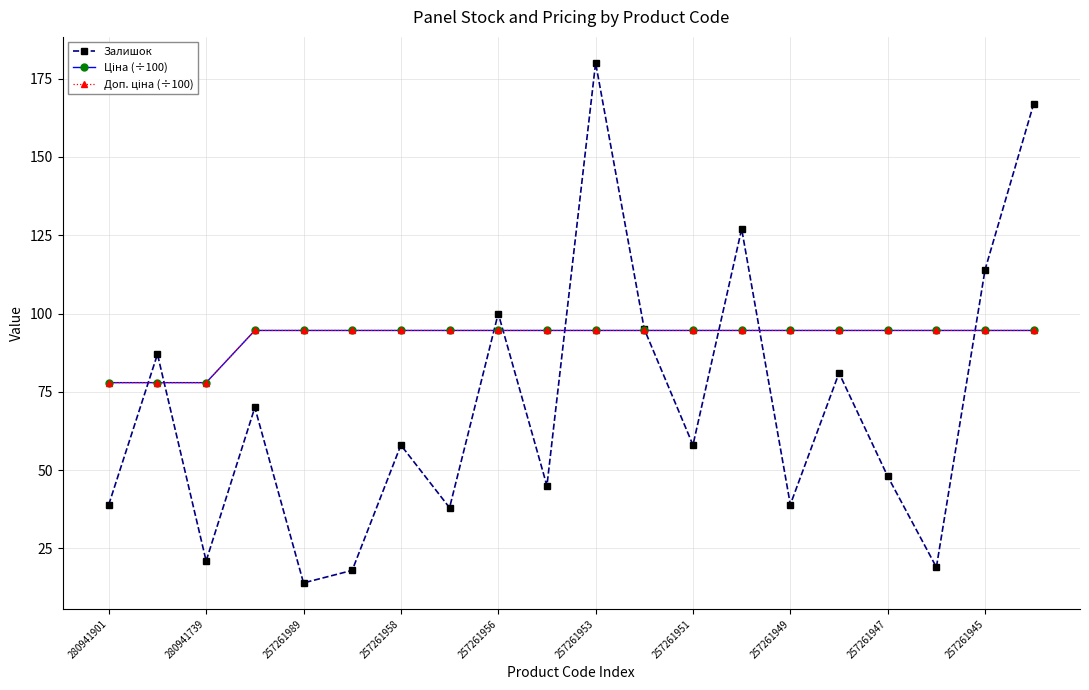

Which series has the largest total across all categories?

Ціна (÷100)